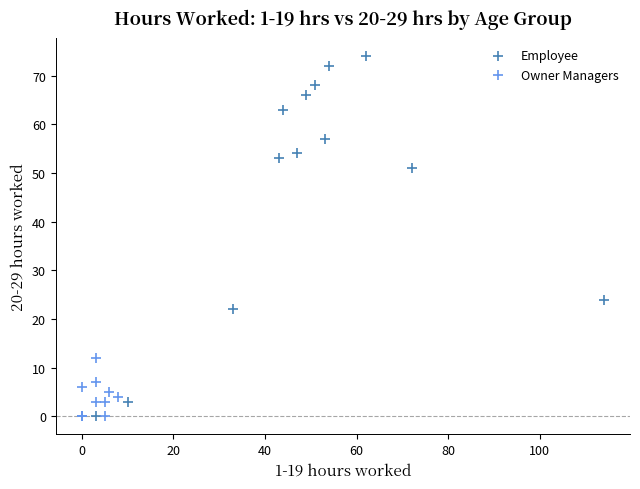

Which series contains the highest Y value?

Employee